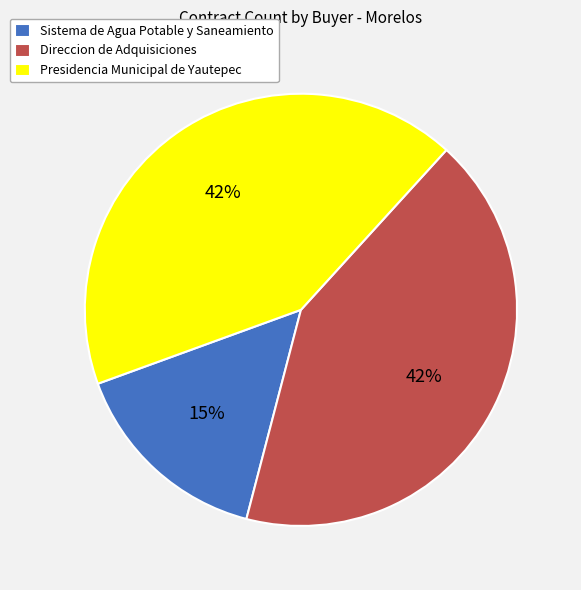

Combined, do Direccion de Adquisiciones and Sistema de Agua Potable y Saneamiento account for over 50%?

Yes